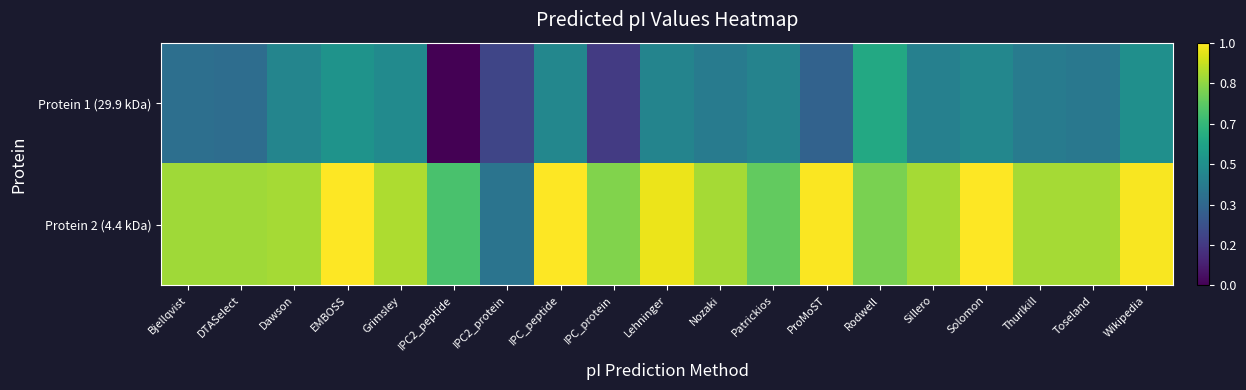

Reading left to right, what are all the values shown in this chart?

Protein 1 (29.9 kDa): Bjellqvist=0.4	DTASelect=0.4	Dawson=0.5	EMBOSS=0.5	Grimsley=0.5	IPC2_peptide=0.0	IPC2_protein=0.2	IPC_peptide=0.5	IPC_protein=0.2	Lehninger=0.5	Nozaki=0.4	Patrickios=0.4	ProMoST=0.3	Rodwell=0.6	Sillero=0.4	Solomon=0.5	Thurlkill=0.4	Toseland=0.4	Wikipedia=0.5
Protein 2 (4.4 kDa): Bjellqvist=0.9	DTASelect=0.9	Dawson=0.9	EMBOSS=1.0	Grimsley=0.9	IPC2_peptide=0.7	IPC2_protein=0.4	IPC_peptide=1.0	IPC_protein=0.8	Lehninger=1.0	Nozaki=0.9	Patrickios=0.8	ProMoST=1.0	Rodwell=0.8	Sillero=0.9	Solomon=1.0	Thurlkill=0.9	Toseland=0.9	Wikipedia=1.0